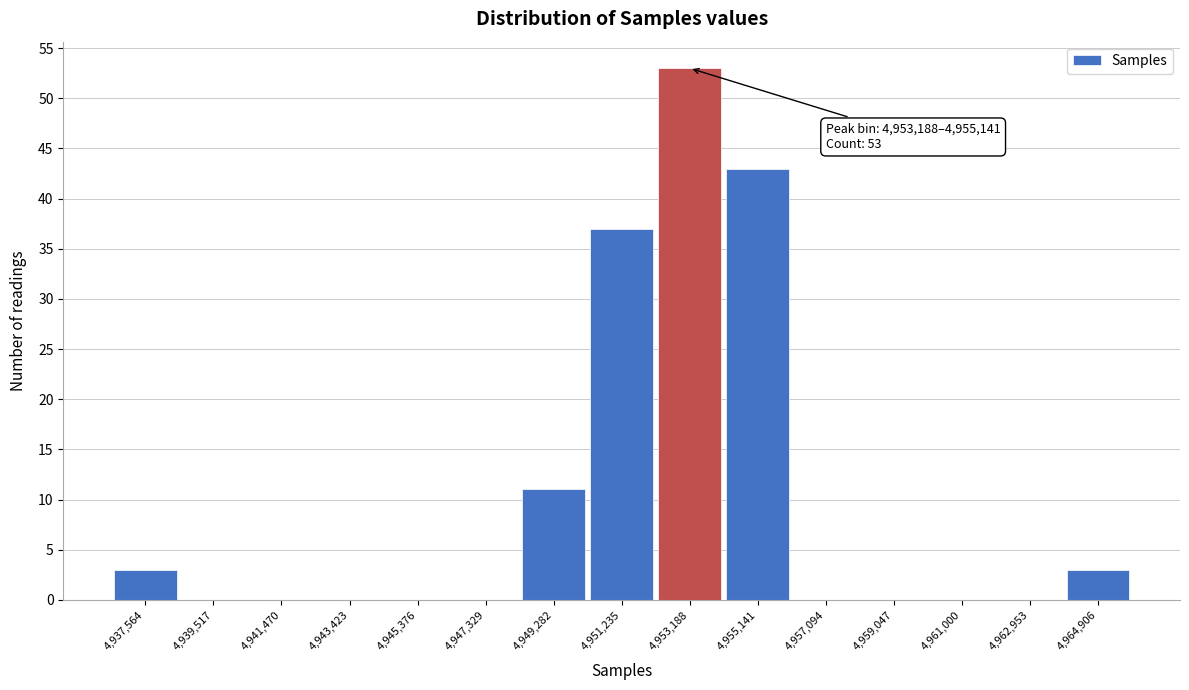

Reading left to right, list all the values displayed in this chart.

4,937,564=3	4,939,517=0	4,941,470=0	4,943,423=0	4,945,376=0	4,947,329=0	4,949,282=11	4,951,235=37	4,953,188=53	4,955,141=43	4,957,094=0	4,959,047=0	4,961,000=0	4,962,953=0	4,964,906=3